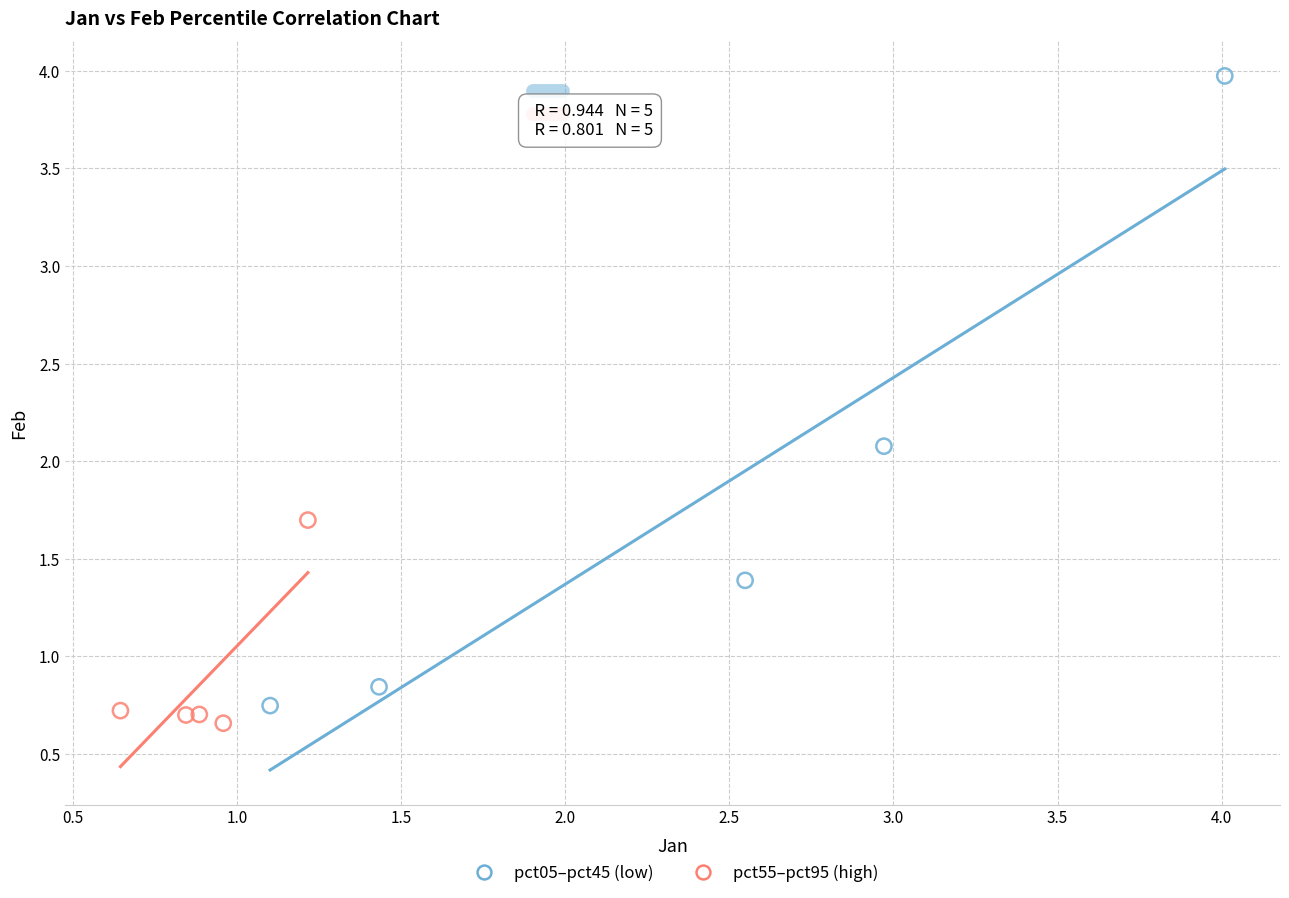

Which series has the largest Y range (max minus min)?

pct05–pct45 (low)